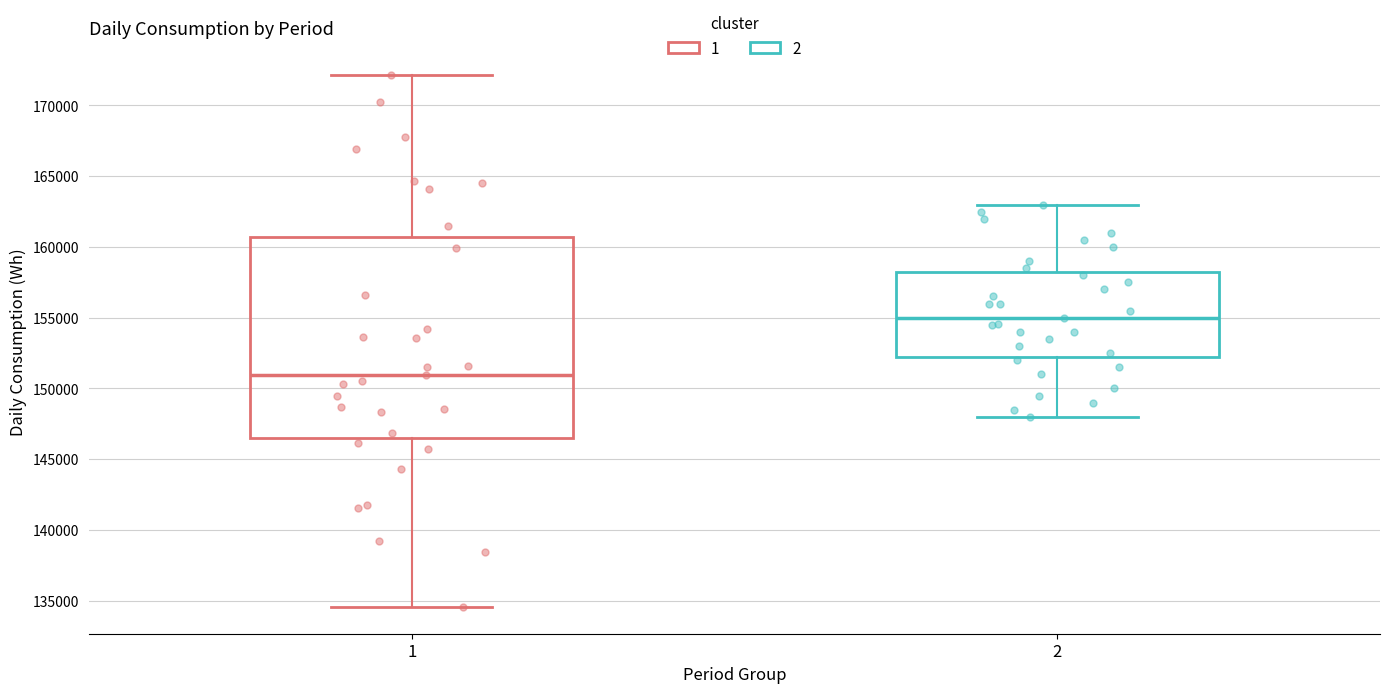

Reading left to right, transcribe this box plot: for each box, give where its median line is, the range the box spans, and where its two whiskers end, as read against the y-axis. The values are not printed on the chart, so give them approximately, as read against the axis.

1: median 151000, box 146500 to 160500, whiskers 134500 to 172000
2: median 155000, box 152500 to 158500, whiskers 148000 to 163000